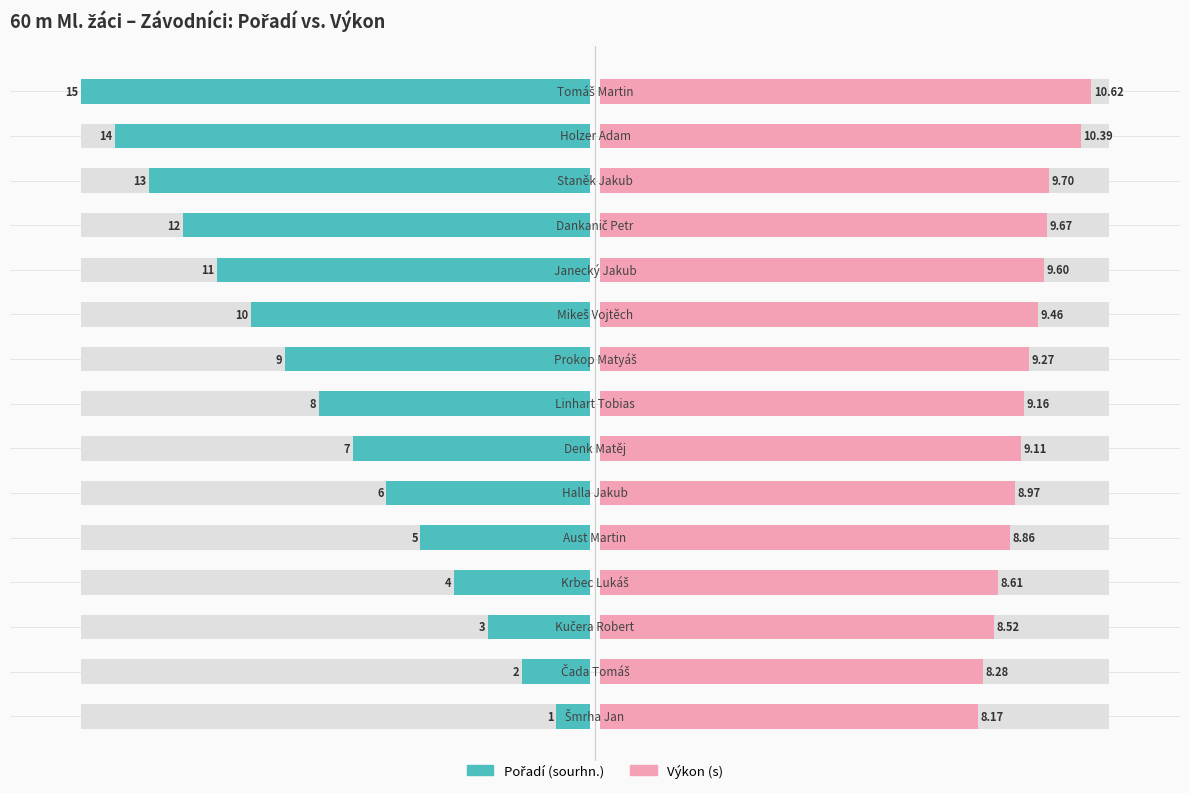

What is the label of the 3rd bar from the right?

Staněk Jakub